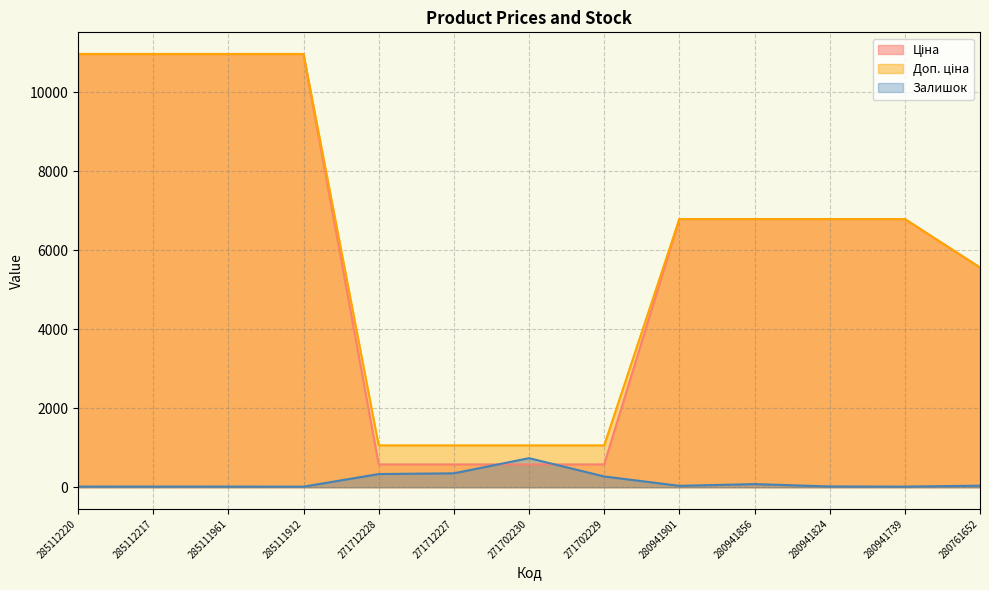

Count the number of data series in this chart.

3